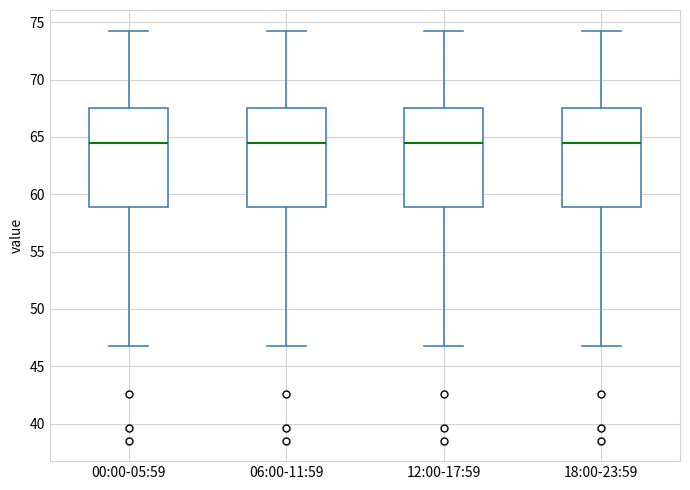

Reading left to right, read every box against the y-axis: the position of its median line, the range the box covers, and the ends of its whiskers. The values are not printed on the chart, so give them approximately, as read against the axis.

00:00-05:59: median 64.5, box 59.0 to 67.5, whiskers 46.5 to 74.5
06:00-11:59: median 64.5, box 59.0 to 67.5, whiskers 46.5 to 74.5
12:00-17:59: median 64.5, box 59.0 to 67.5, whiskers 46.5 to 74.5
18:00-23:59: median 64.5, box 59.0 to 67.5, whiskers 46.5 to 74.5